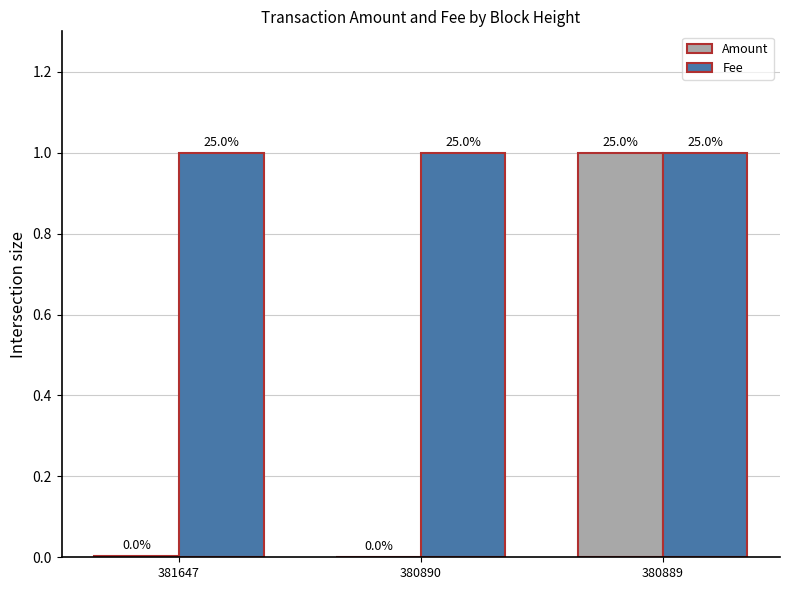

Reading right to left, what are all the values shown in this chart?

Amount: 380889=1.0	380890=0.0	381647=0.0
Fee: 380889=1.0	380890=1.0	381647=1.0